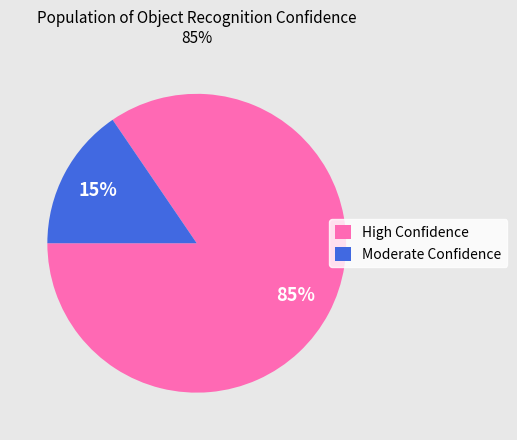

Between High Confidence and Moderate Confidence, which is larger?

High Confidence